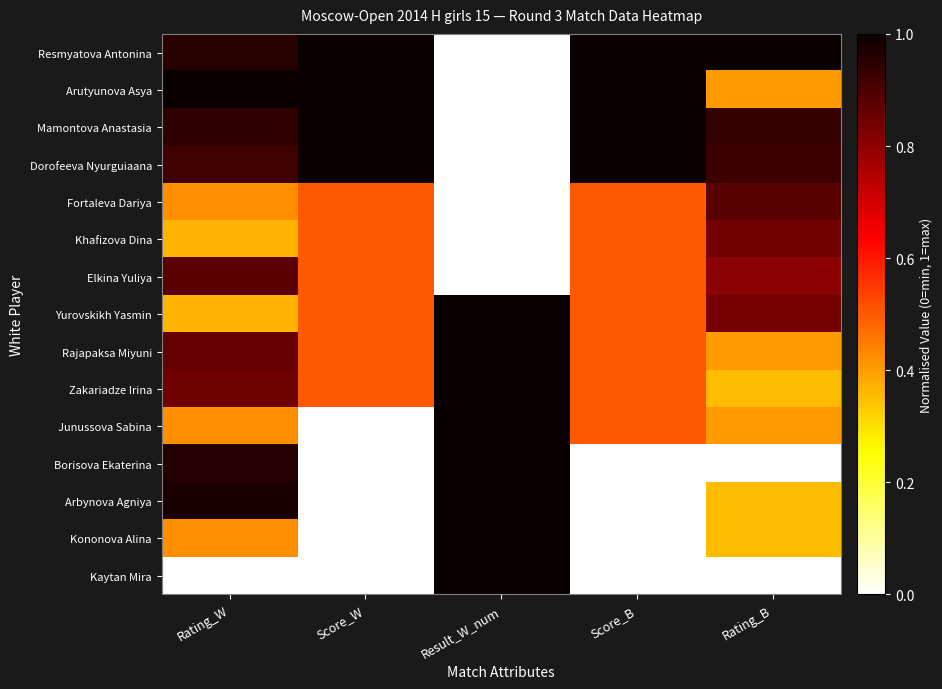

How many data points does each series have?

5